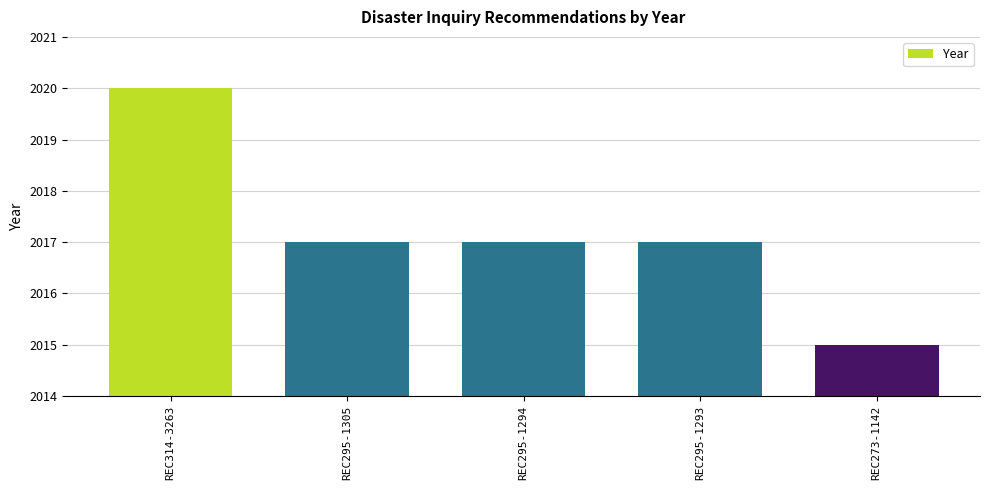

The chart shows a value of 2017 at REC295-1293. True or false?

True